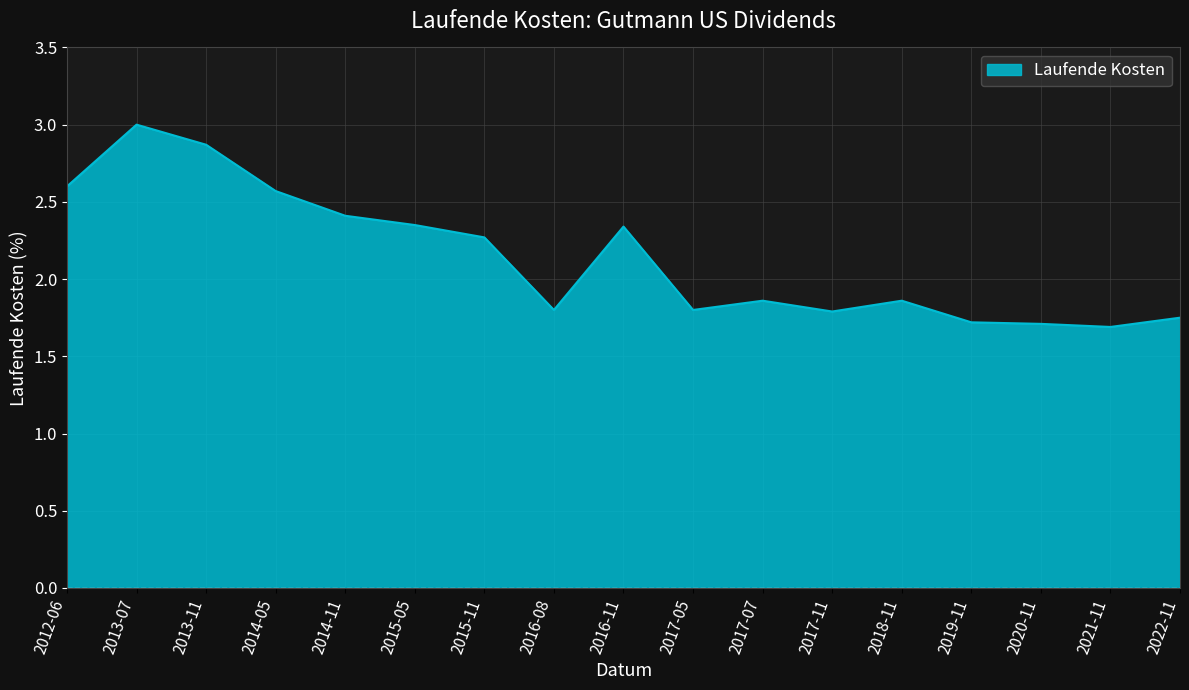

True or false: the data shows 2.3 at 2016-11.

True